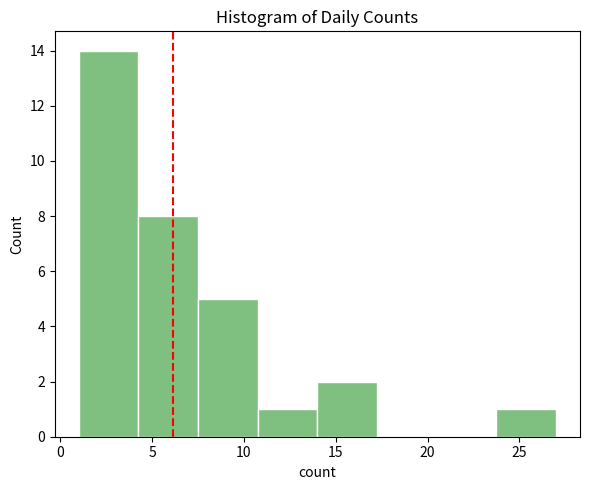

Reading left to right, list every bar in this chart as the range it spans on the x-axis followed by its height. Neither the bar edges nor the heights are printed on the chart, so give them approximately, as read against the axes.

1.00 to 4.25: 14
4.25 to 7.50: 8
7.50 to 10.75: 5
10.75 to 14.00: 1
14.00 to 17.25: 2
17.25 to 20.50: 0
20.50 to 23.75: 0
23.75 to 27.00: 1